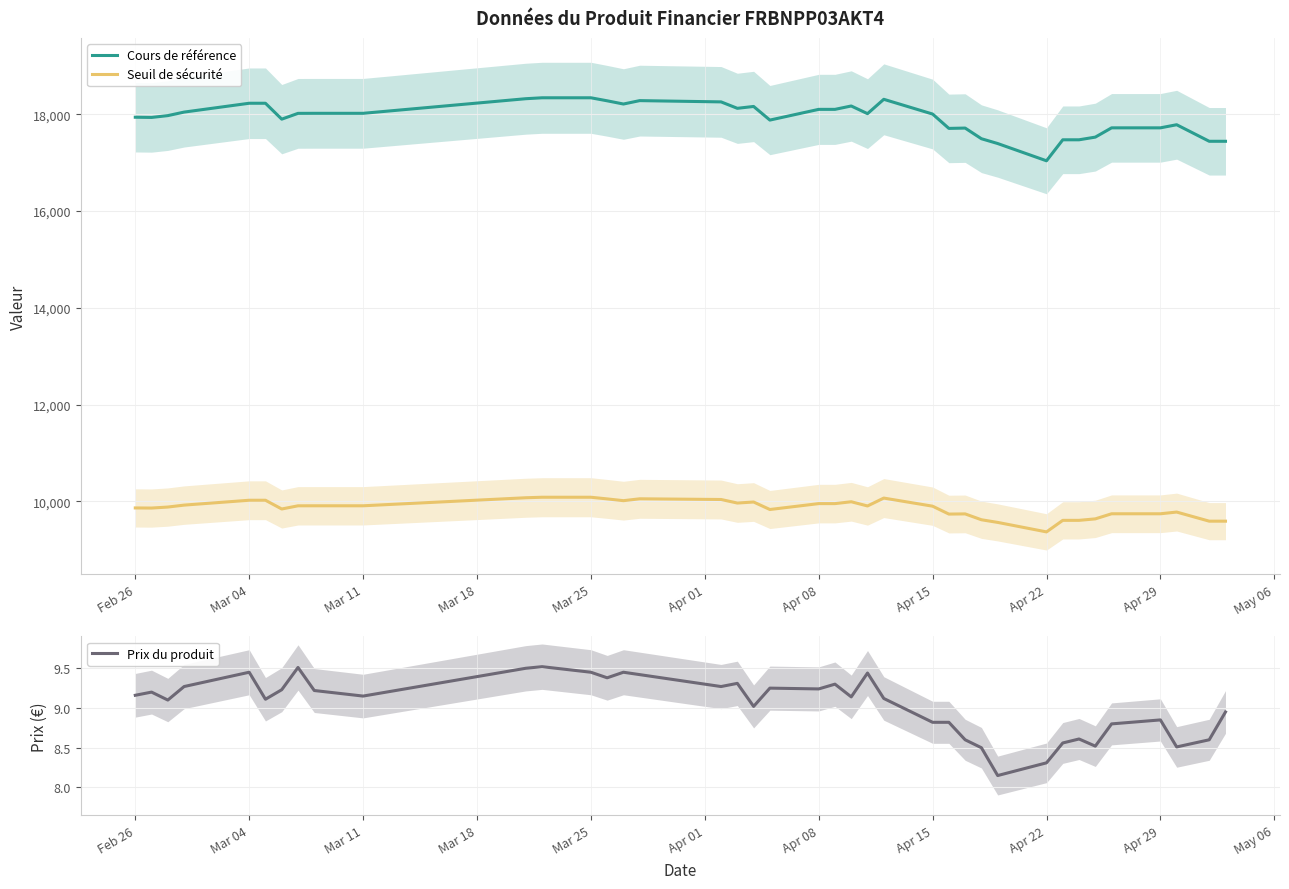

Rank the series by their average value, from highest to lowest.

Cours de référence, Seuil de sécurité, Prix du produit